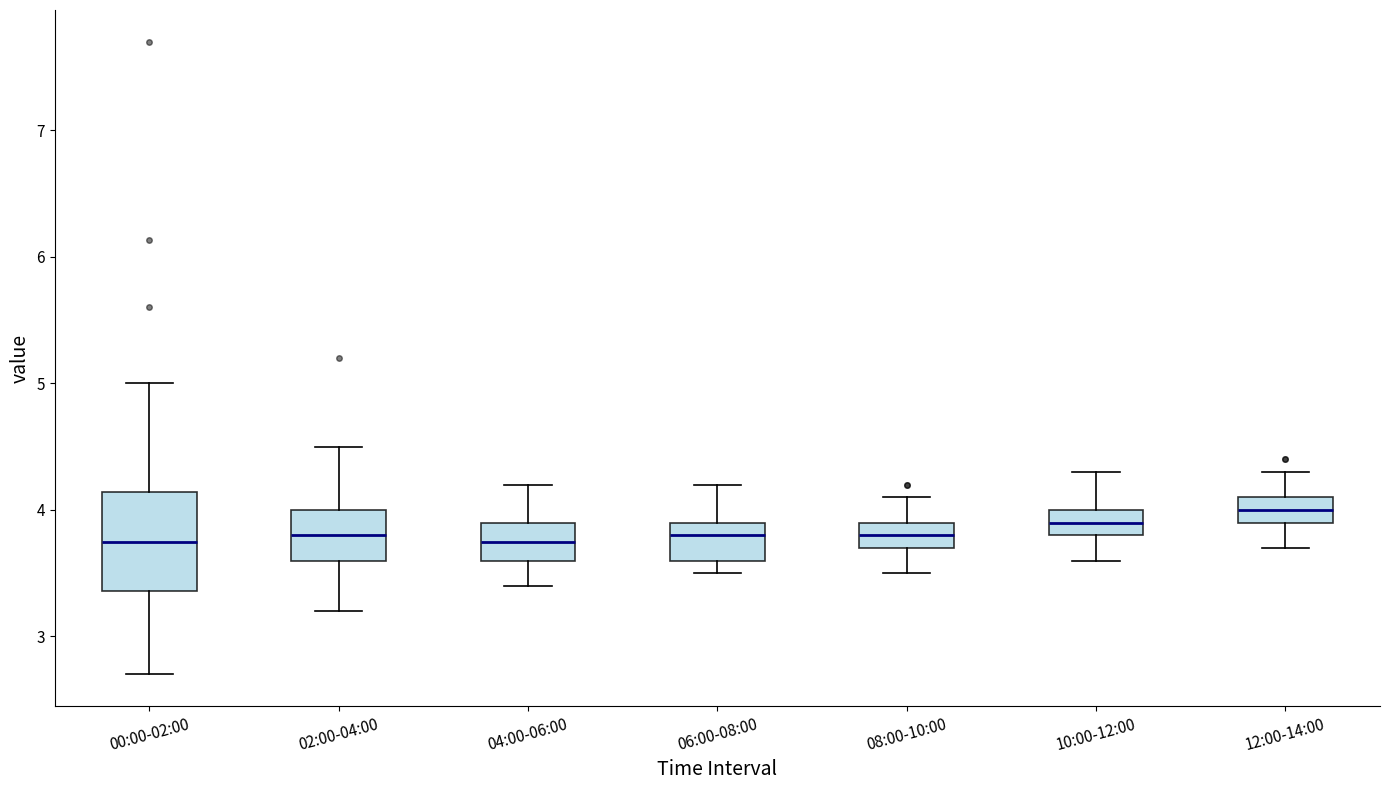

Which box is the tallest, from its lower edge to its upper edge?

00:00-02:00